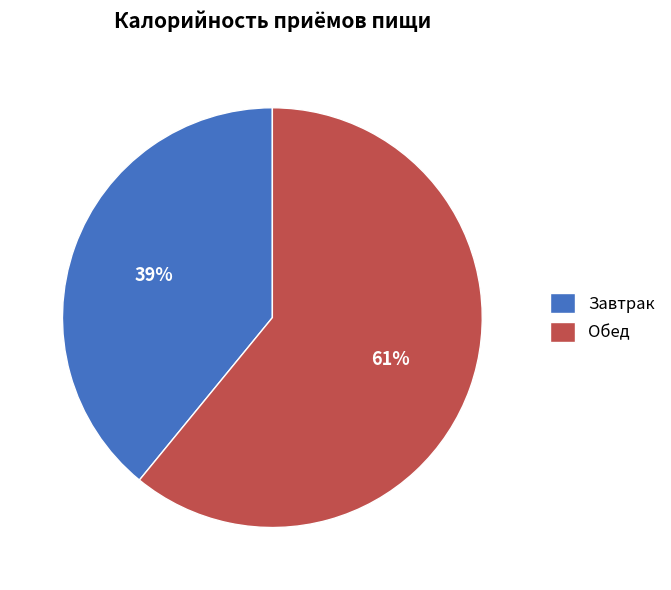

Which has a higher value, Обед or Завтрак?

Обед